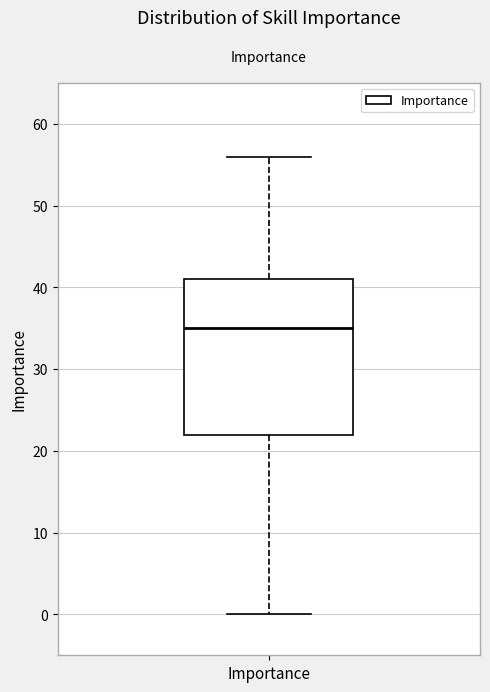

Read this box plot against the y-axis: the position of the median line, the range covered by the box, and the ends of both whiskers. The values are not printed on the chart, so give them approximately, as read against the axis.

median 35, box 22 to 41, whiskers 0 to 56